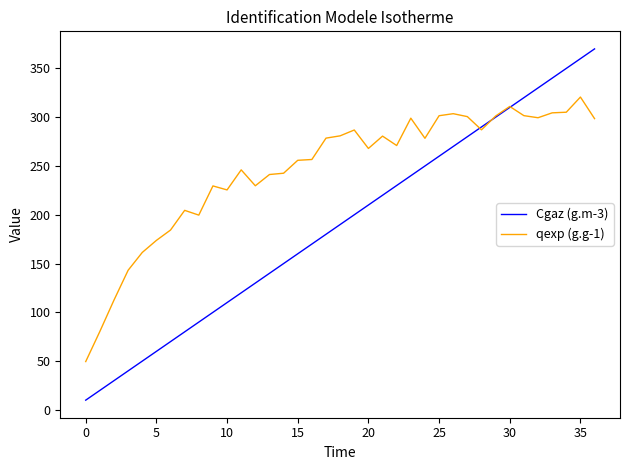

What is the average value of the Cgaz (g.m-3) series?

190.0